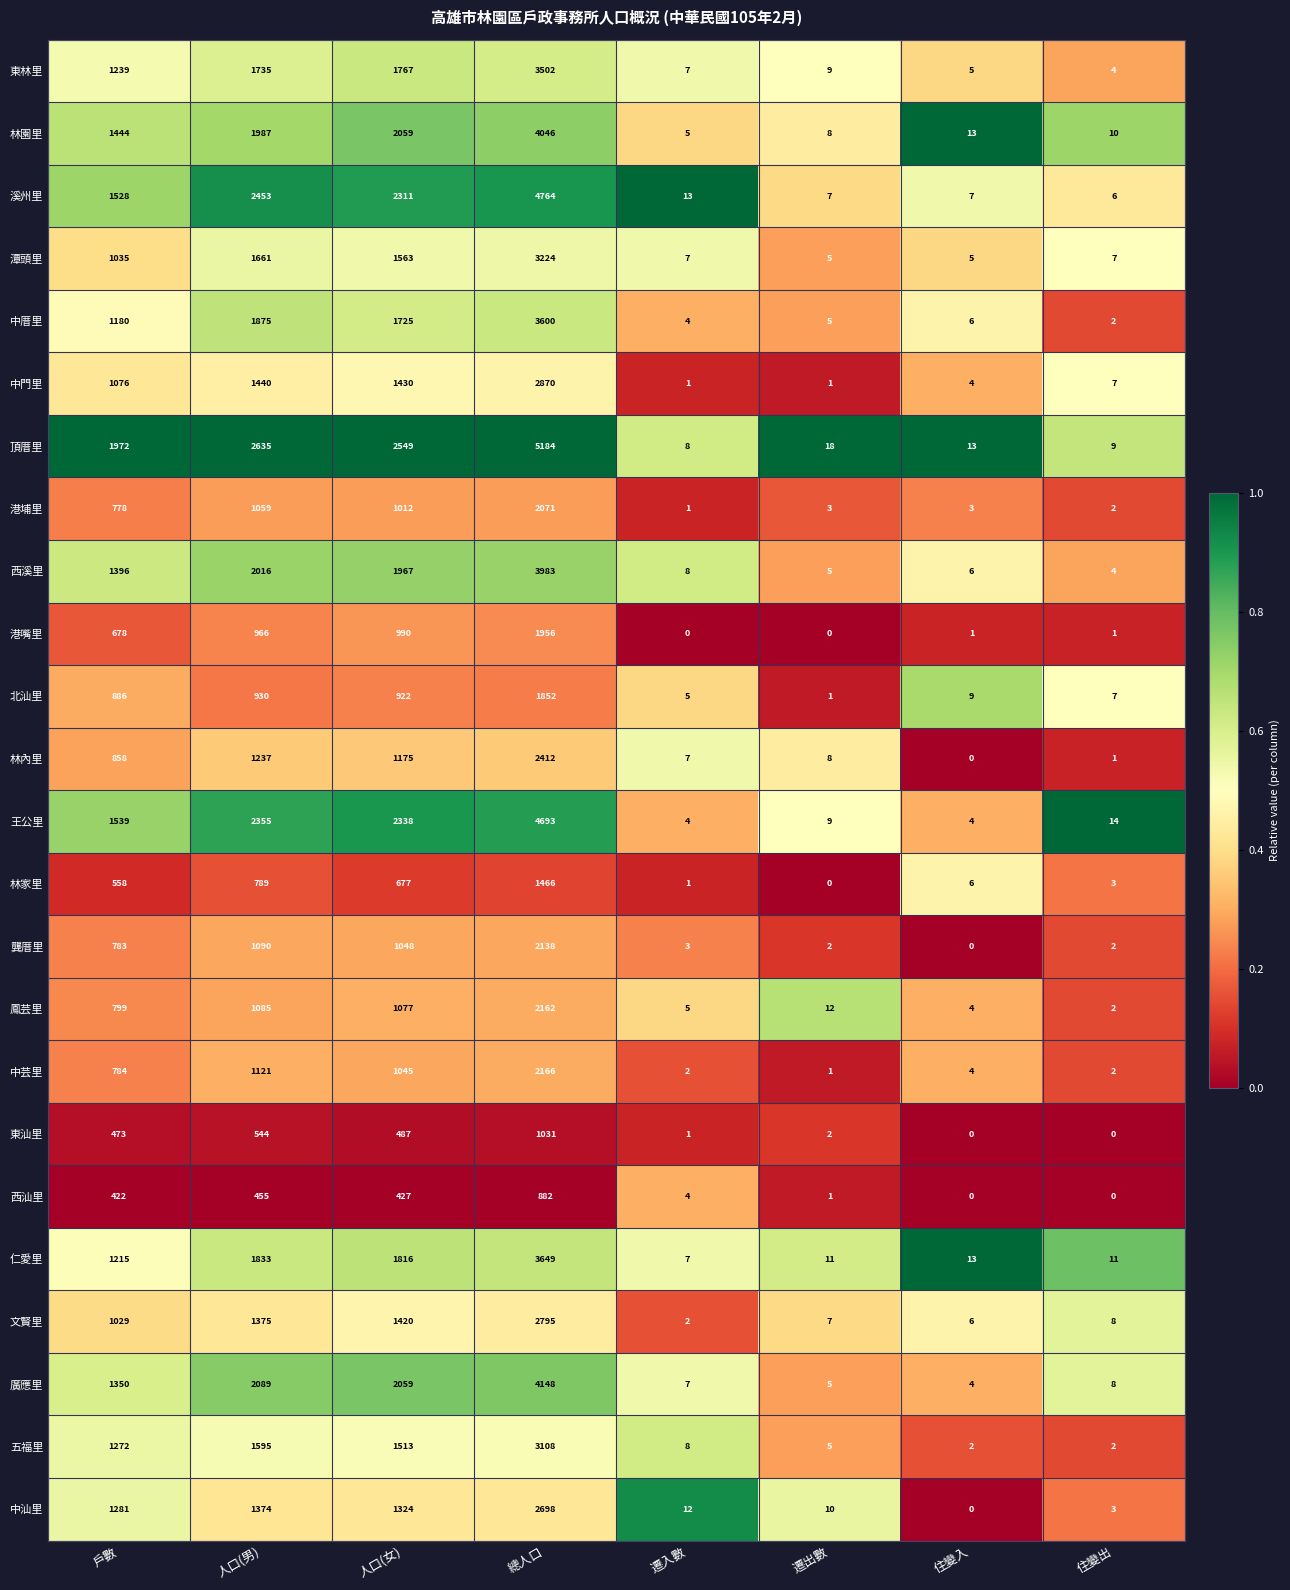

At how many categories does at least one series exceed 1312?

4